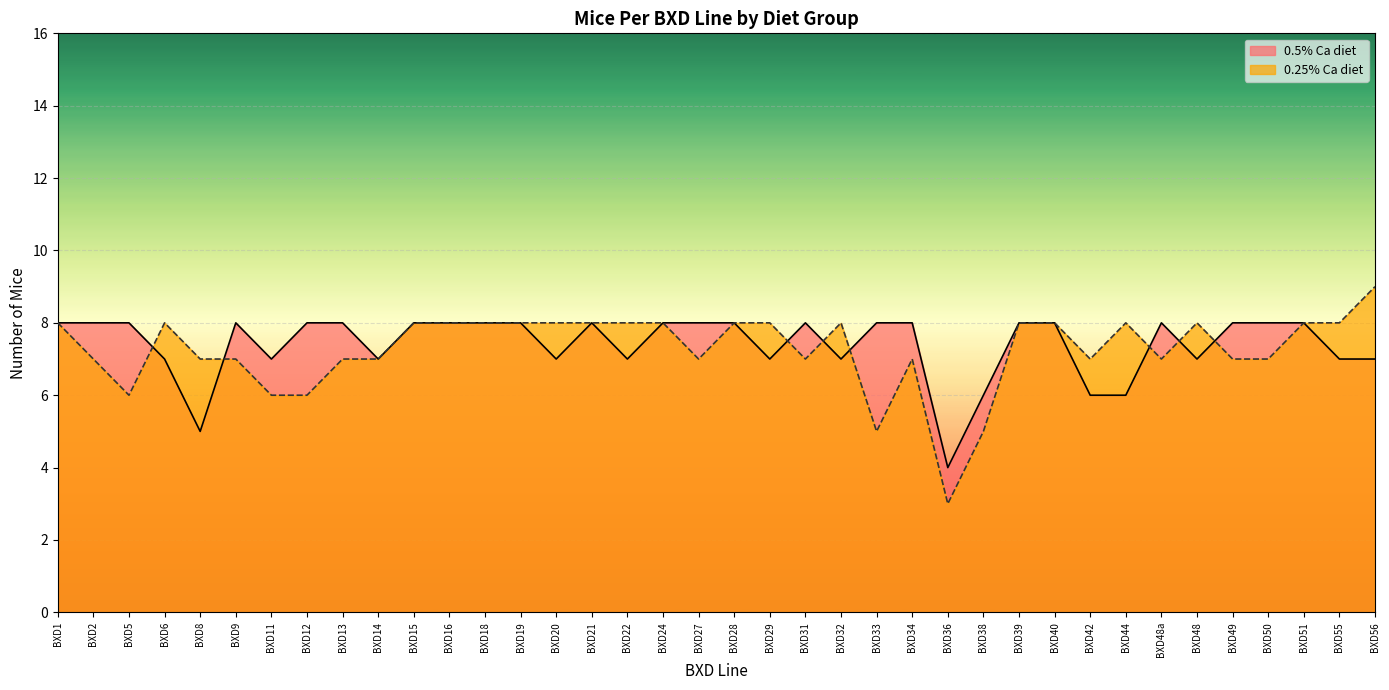

What is the label of the 23rd point from the right?

BXD21